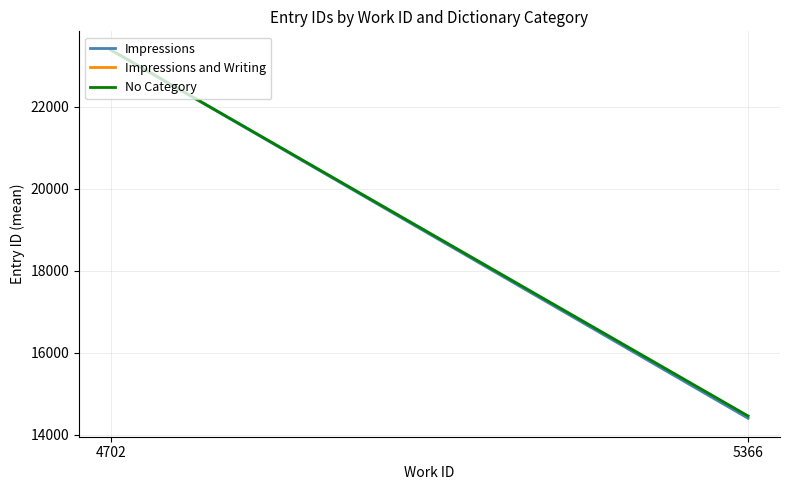

What is the value of the Impressions and Writing point at the 2nd from the left?

23390.7